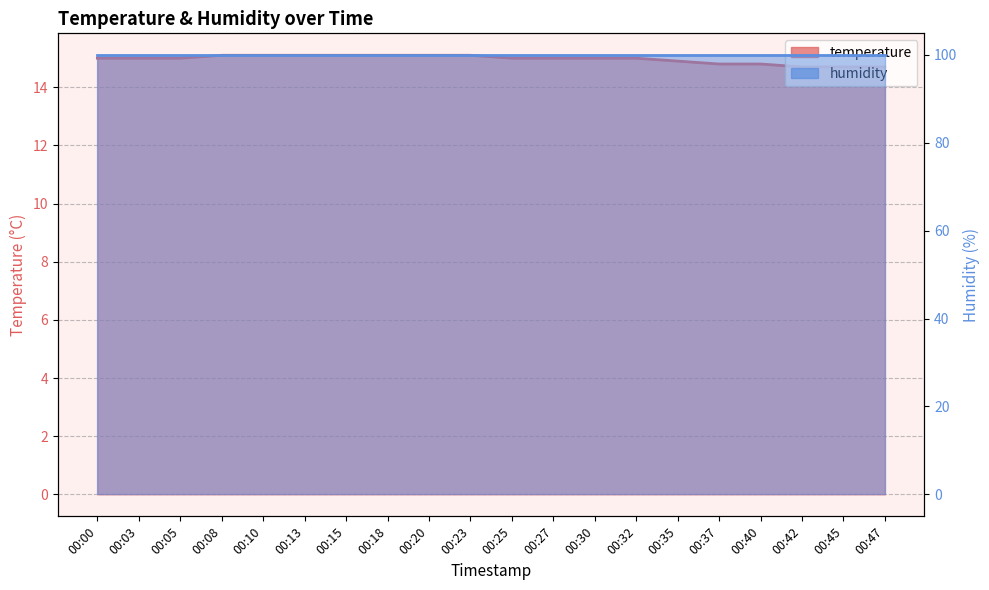

What is the change in value from 00:25 to 00:42?

-0.3